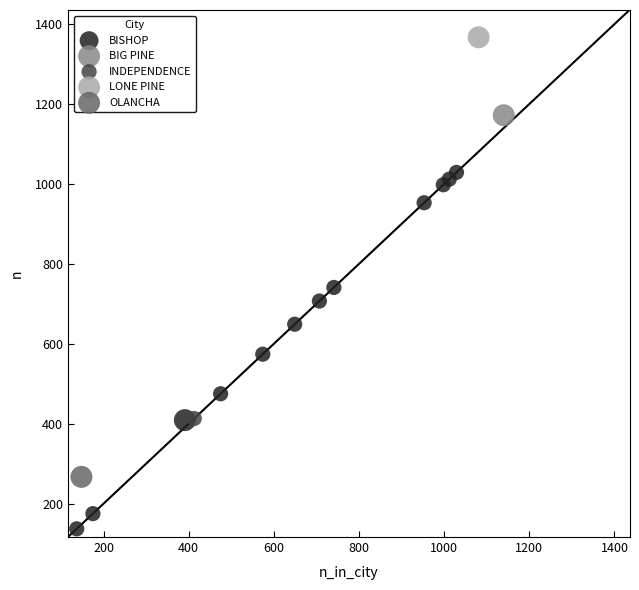

What are all the series names shown in the legend?

BISHOP, BIG PINE, INDEPENDENCE, LONE PINE, OLANCHA